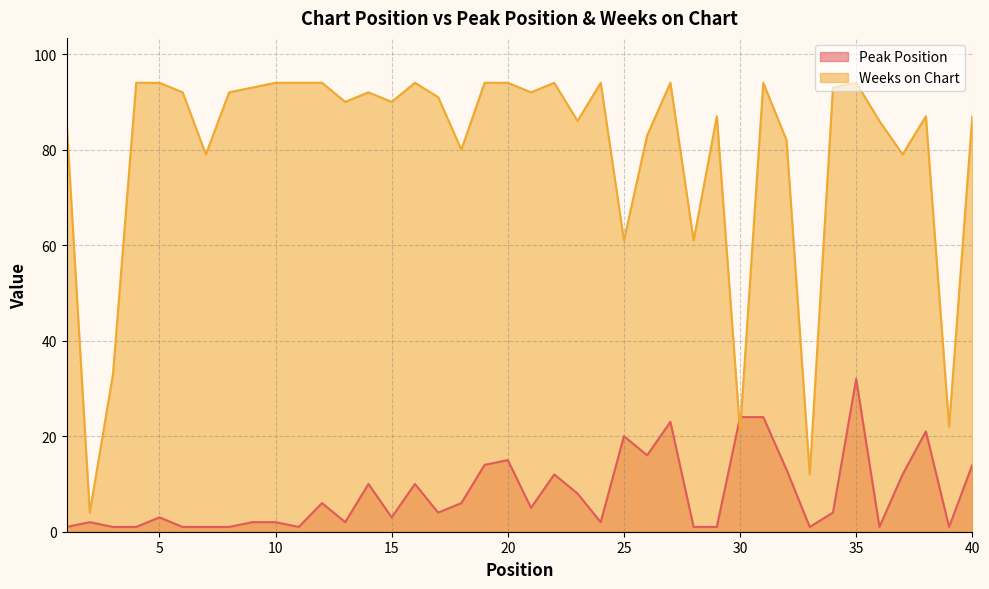

What is the value of the Peak Position point at the 11th from the left?

1